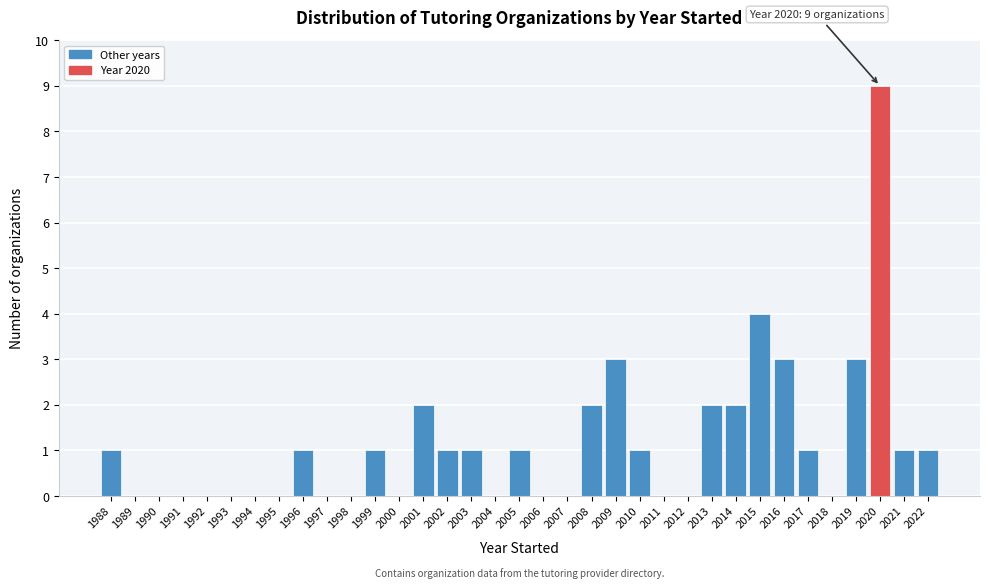

Read the value at 2009.

3